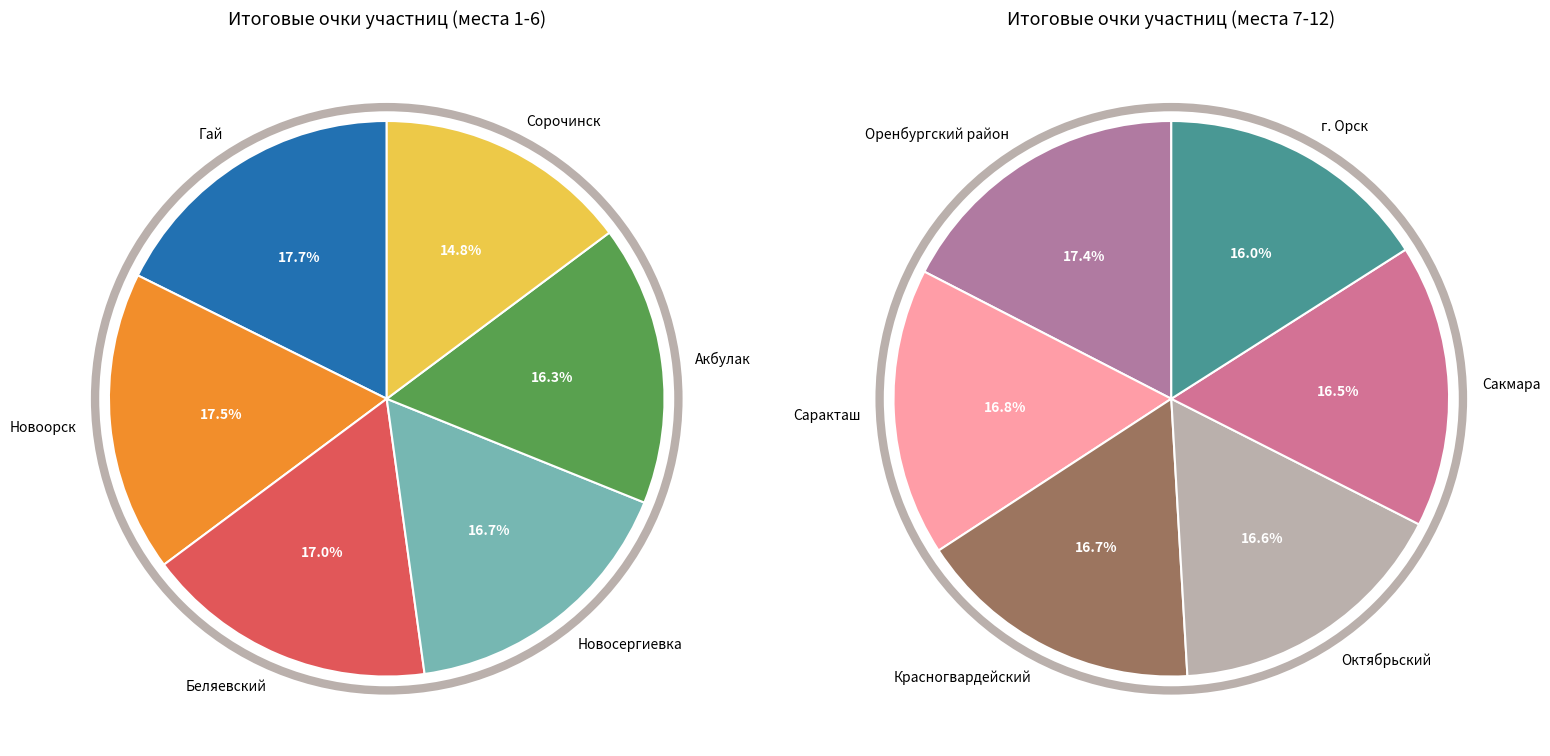

Combined, do Акбулак and Беляевский account for over 50%?

No